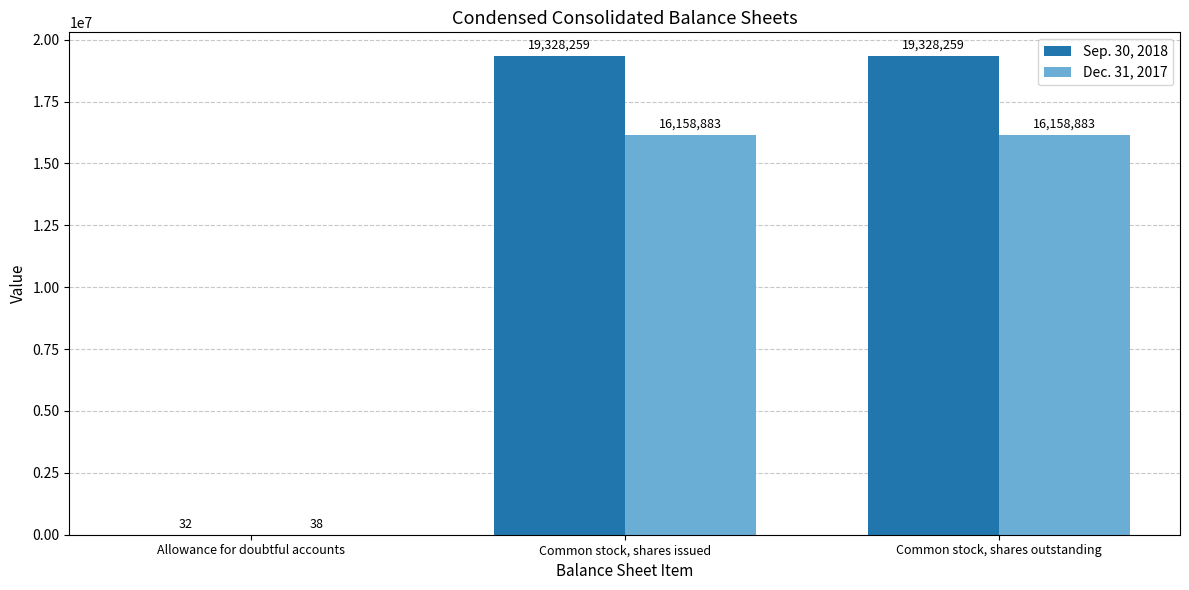

Where is Dec. 31, 2017 nearest to the value 8079460?

Allowance for doubtful accounts